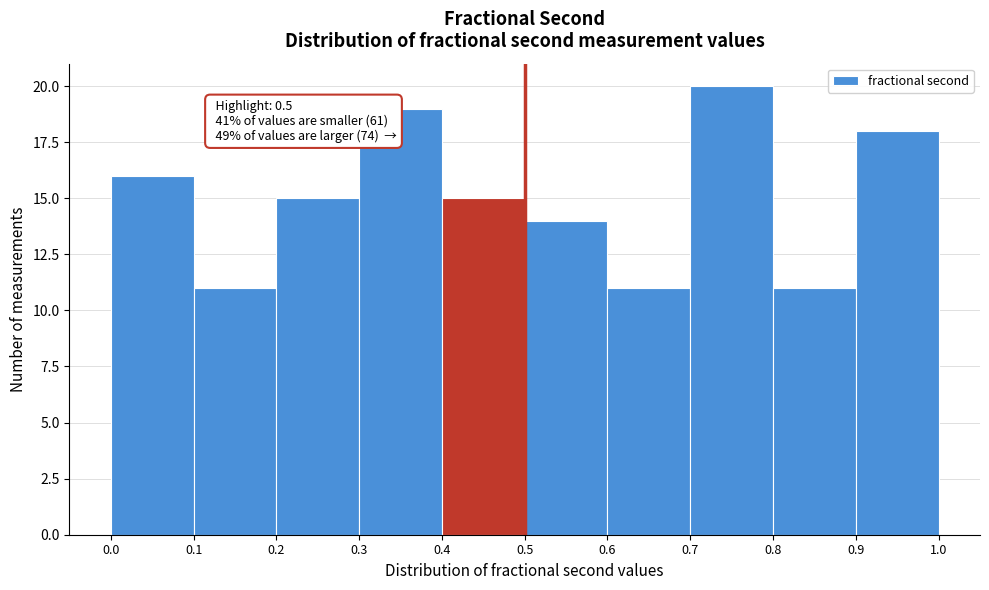

Over which range of the x-axis is the bar tallest?

0.7 to 0.8